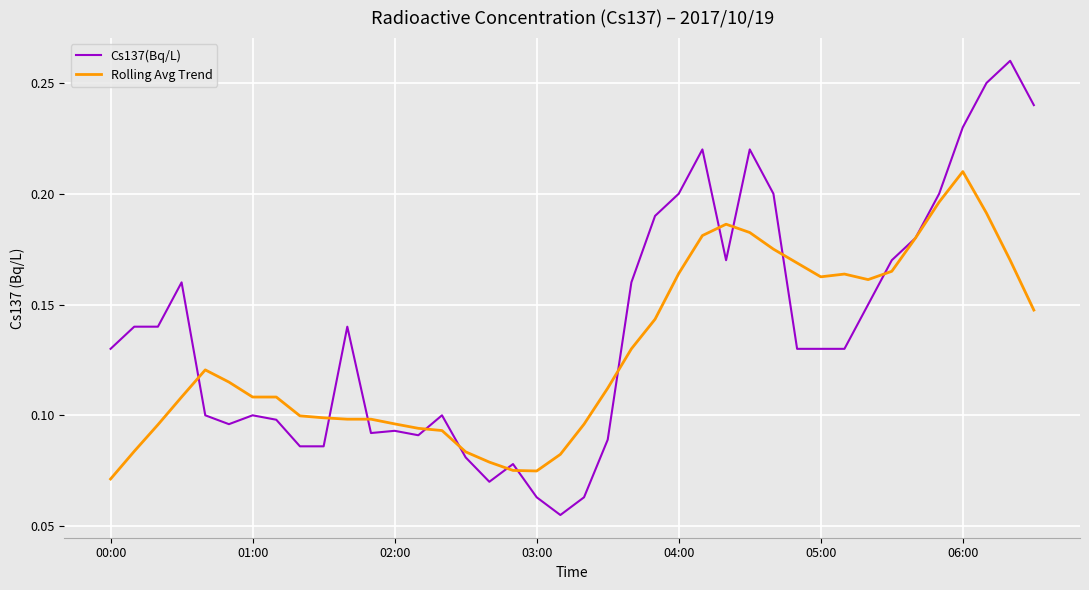

Which series has the largest total across all categories?

Cs137(Bq/L)